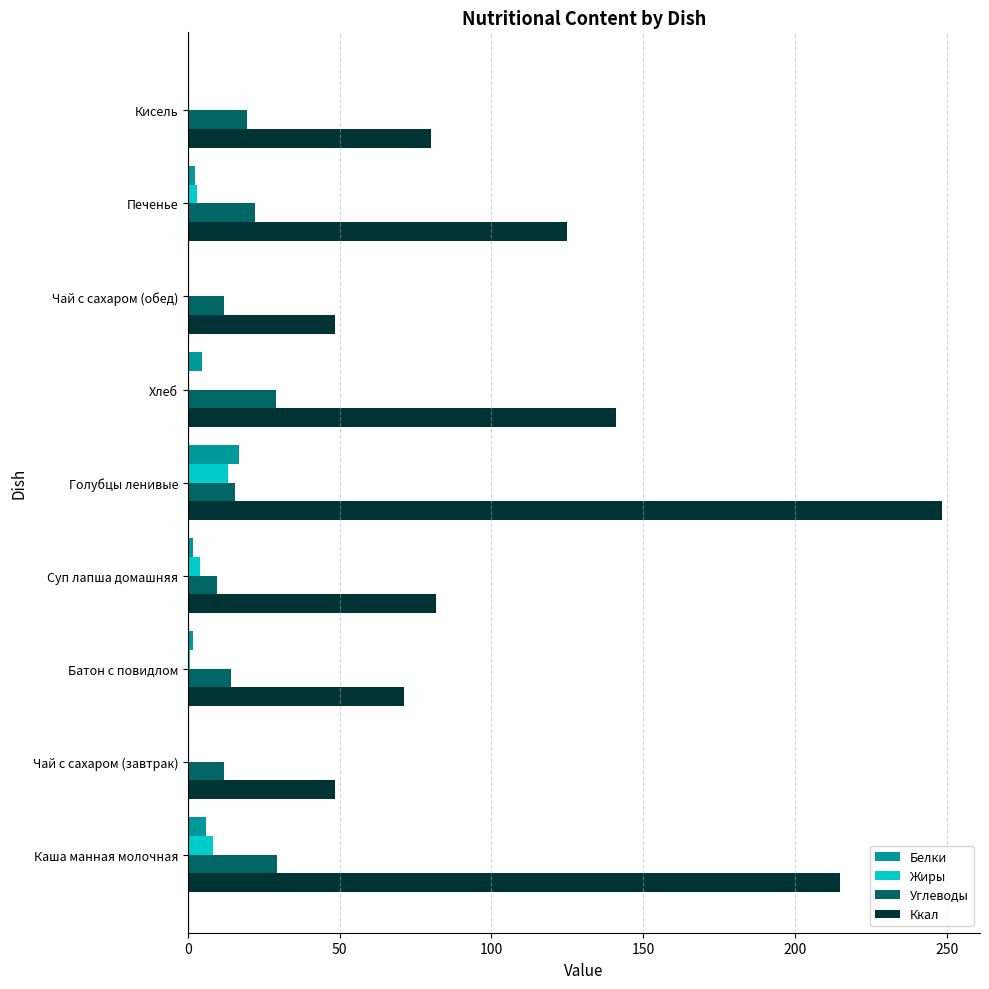

What are all the series names shown in the legend?

Белки, Жиры, Углеводы, Ккал